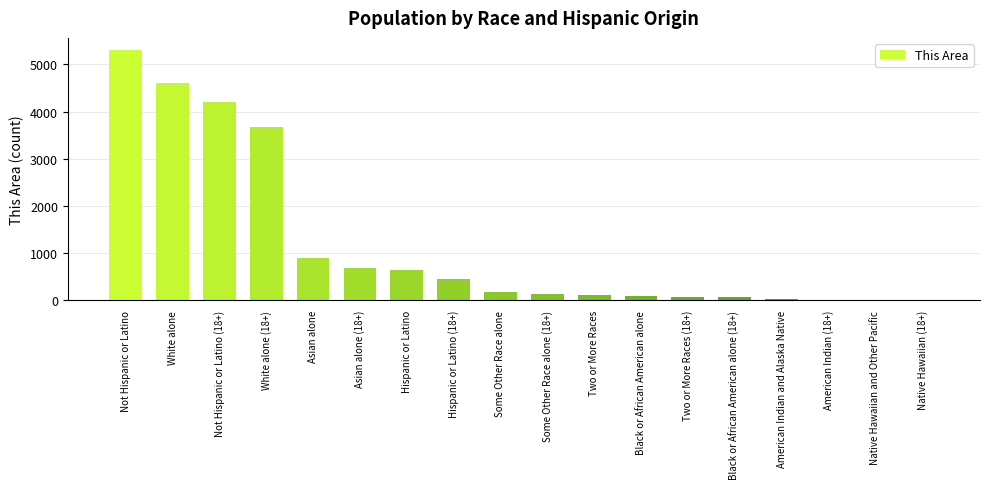

What is the sum of the values at Asian alone and Two or More Races?

1023